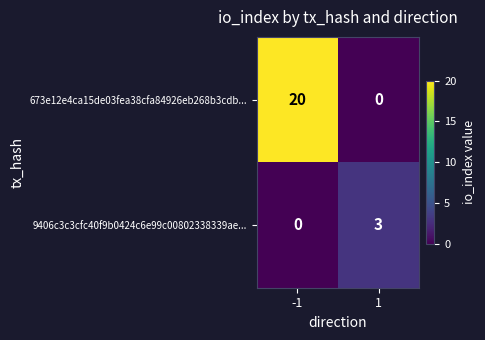

Between -1 and 1, which series saw the biggest shift?

673e12e4ca15de03fea38cfa84926eb268b3cdb...